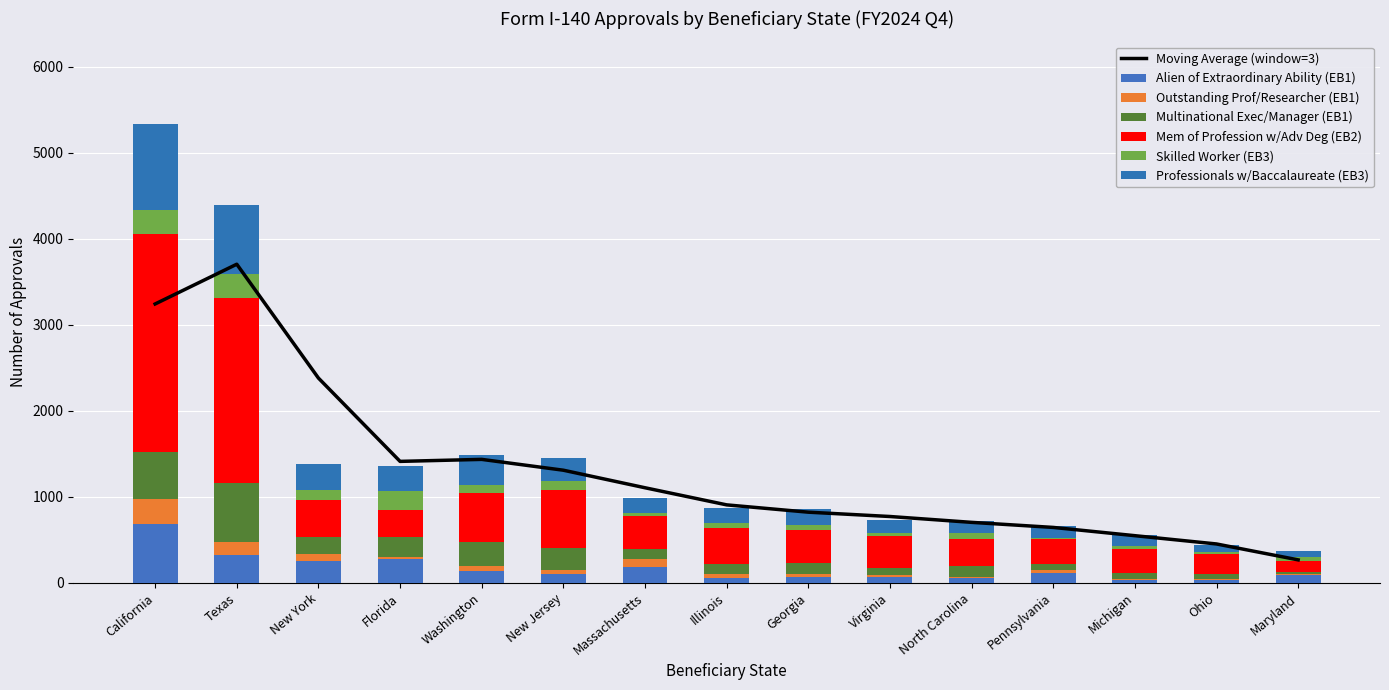

What is the approximate value of Multinational Exec/Manager (EB1) at Michigan, to the nearest 100?

100